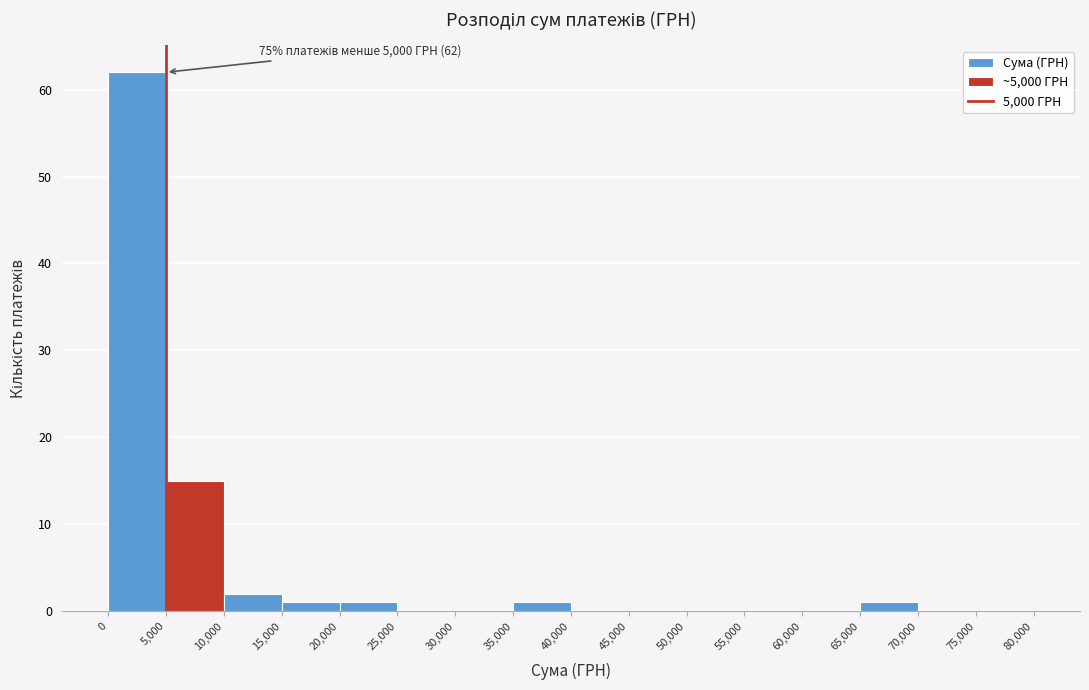

Over which range of the x-axis is the bar tallest?

0 to 5,000